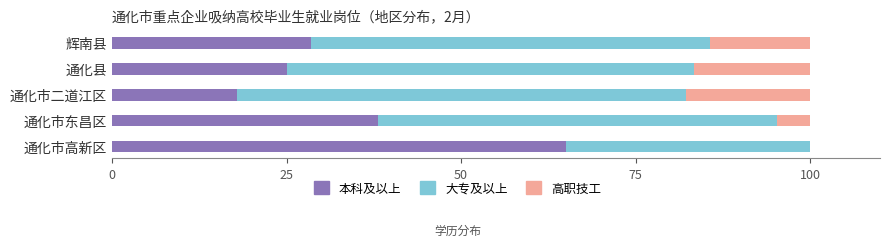

What is the total value across all series at 辉南县?

100.0